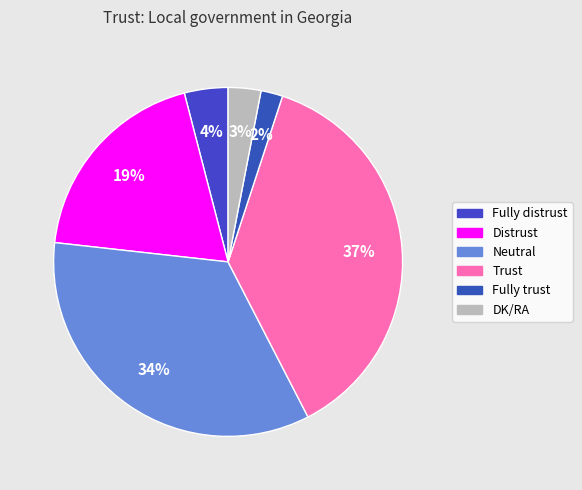

What is the ratio of the value at Trust to the value at Fully trust?

18.5